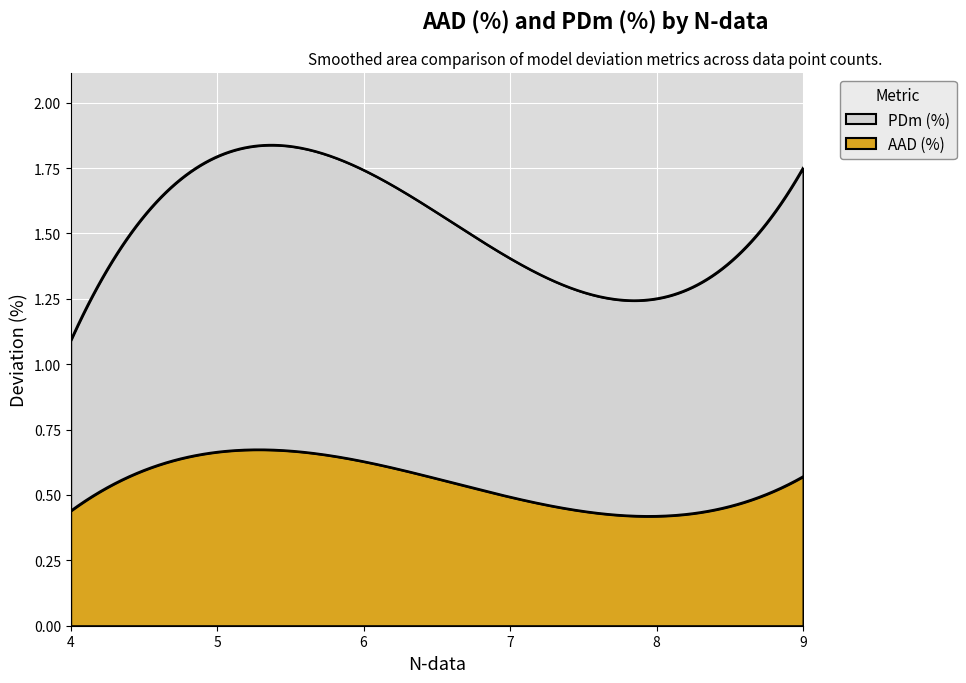

At which label is PDm (%) closest to 1?

4